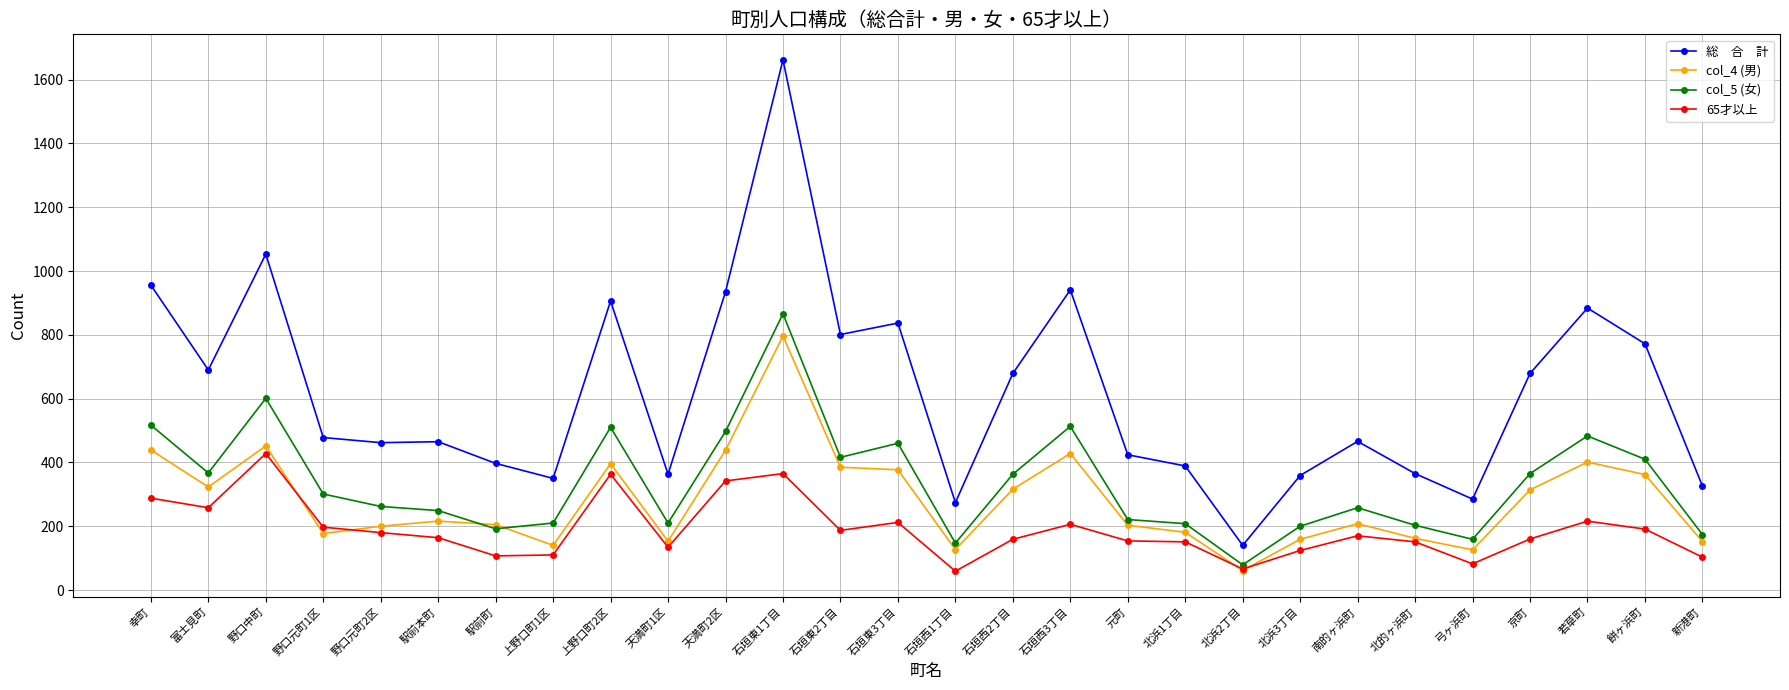

At which category is the sum across all series the highest?

石垣東1丁目